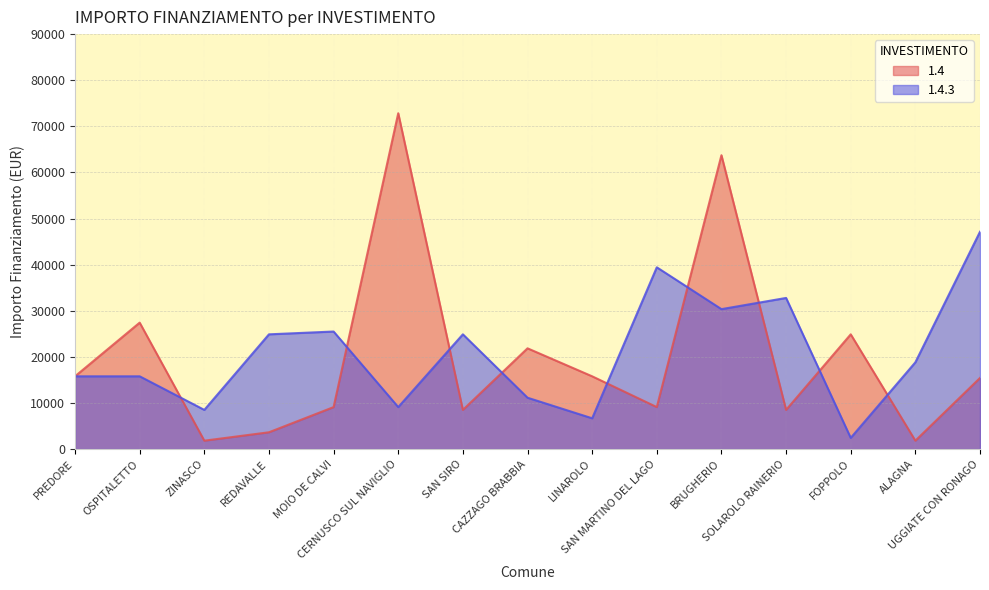

Rank the series by their maximum value, from lowest to highest.

1.4.3, 1.4